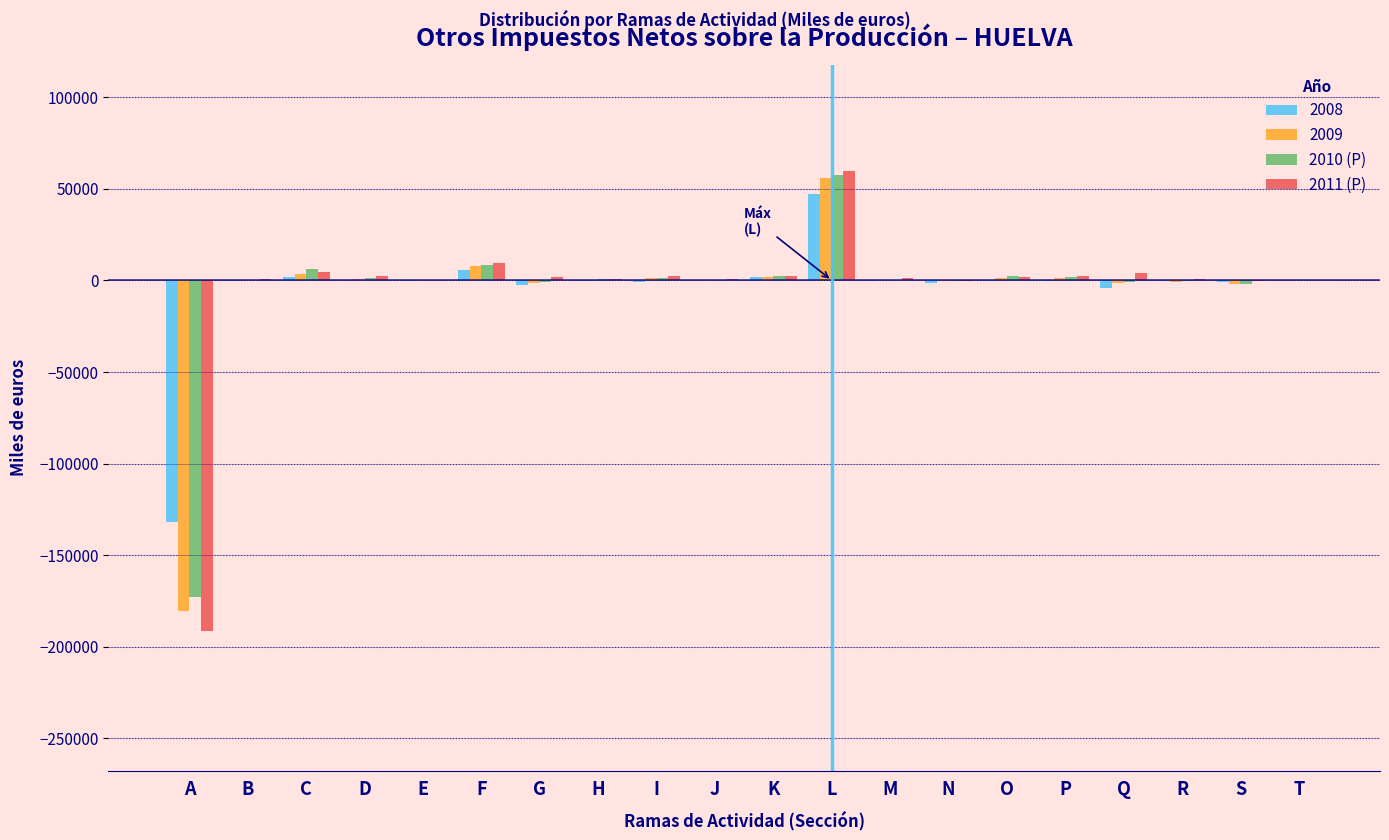

What is the greatest value displayed?

59843